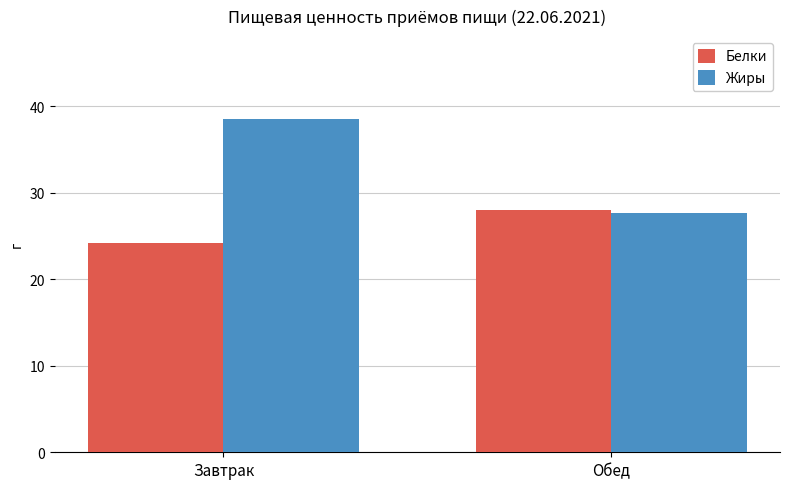

Which series changed the most between Завтрак and Обед?

Жиры